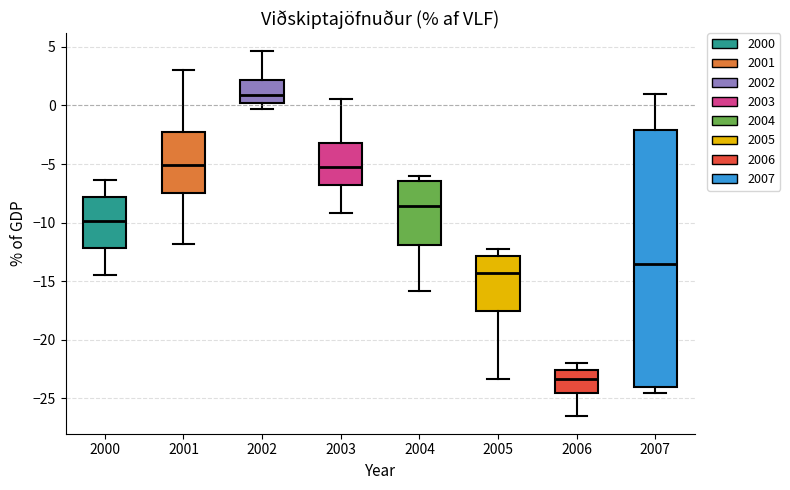

Reading left to right, transcribe this box plot: for each box, give where its median line is, the range the box spans, and where its two whiskers end, as read against the y-axis. The values are not printed on the chart, so give them approximately, as read against the axis.

2000: median -10.0, box -12.0 to -8.0, whiskers -14.5 to -6.5
2001: median -5.0, box -7.5 to -2.0, whiskers -12.0 to 3.0
2002: median 1.0, box 0.0 to 2.0, whiskers -0.5 to 4.5
2003: median -5.0, box -7.0 to -3.0, whiskers -9.0 to 0.5
2004: median -8.5, box -12.0 to -6.5, whiskers -16.0 to -6.0
2005: median -14.5, box -17.5 to -13.0, whiskers -23.5 to -12.0
2006: median -23.5, box -24.5 to -22.5, whiskers -26.5 to -22.0
2007: median -13.5, box -24.0 to -2.0, whiskers -24.5 to 1.0